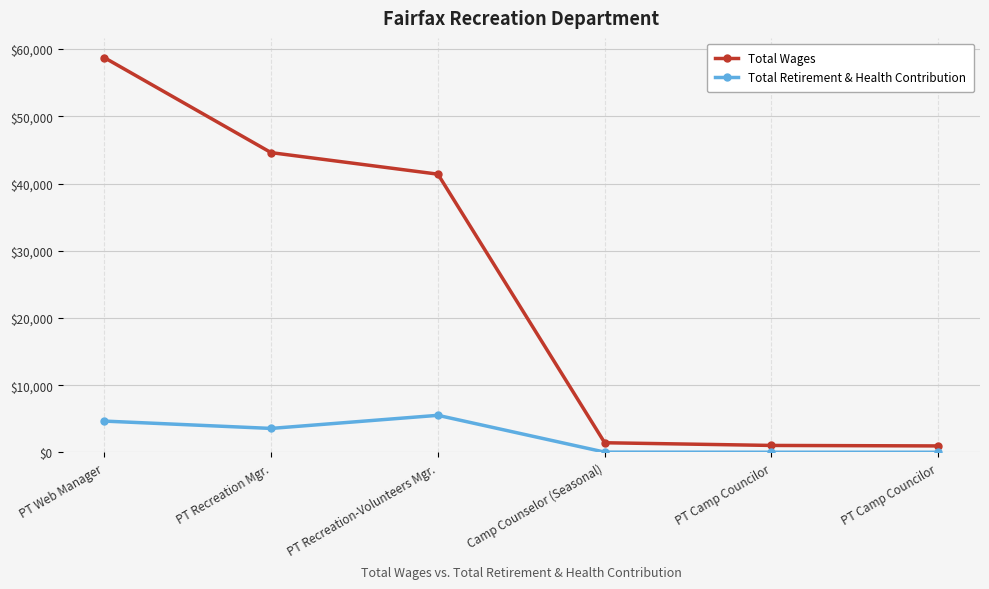

True or false: Total Wages has more than 1 points higher than both neighbors.

False